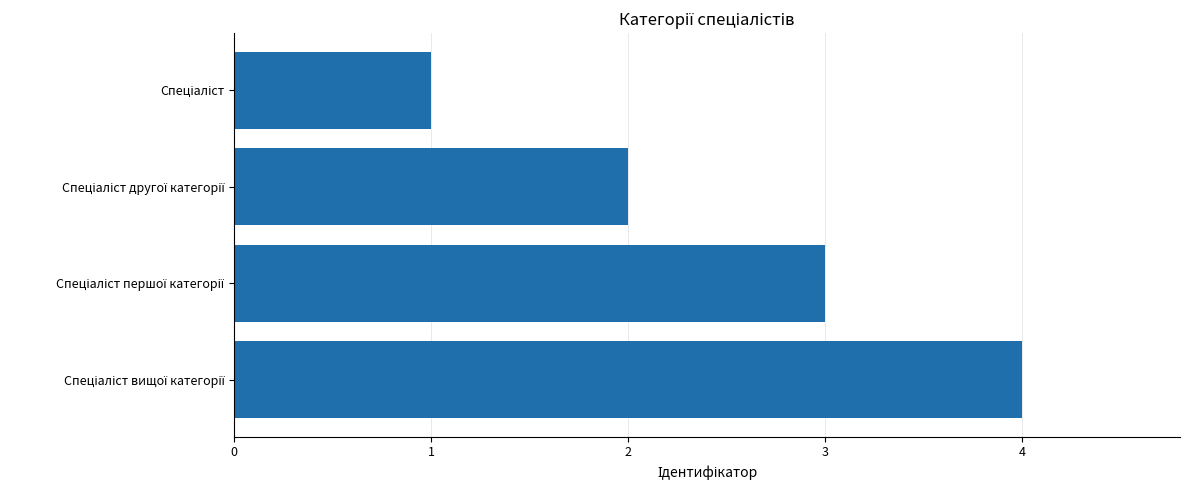

What is the maximum value shown in the chart?

4